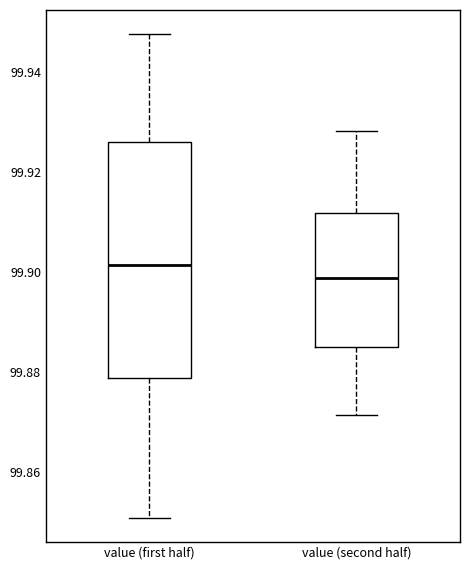

Where does the lower whisker of the box for value (second half) end on the y-axis? The values are not printed on the chart, so give them approximately, as read against the axis.

99.872